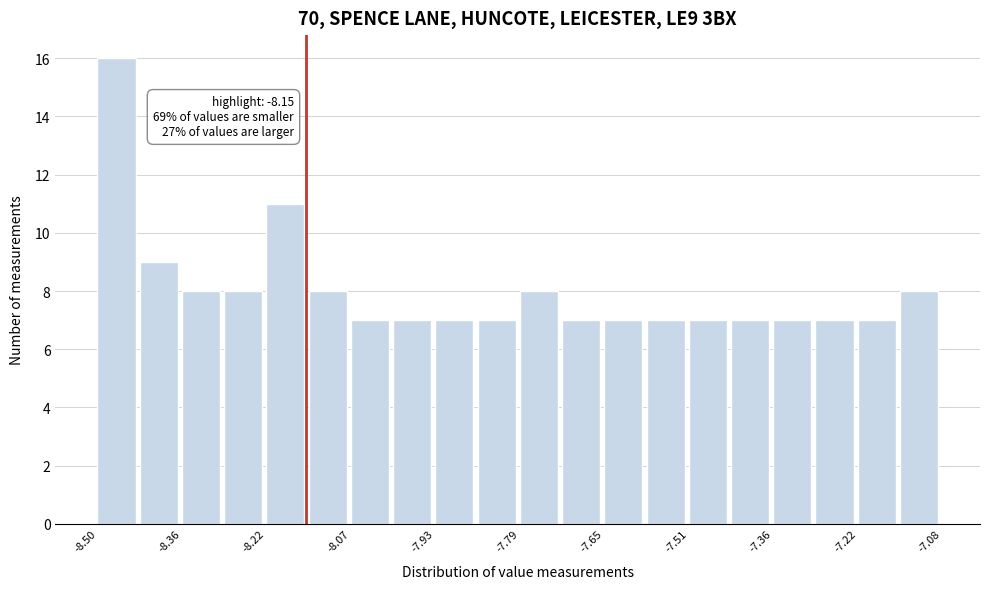

Read against the x-axis, roughly where is the centre of the tallest bar?

-8.46